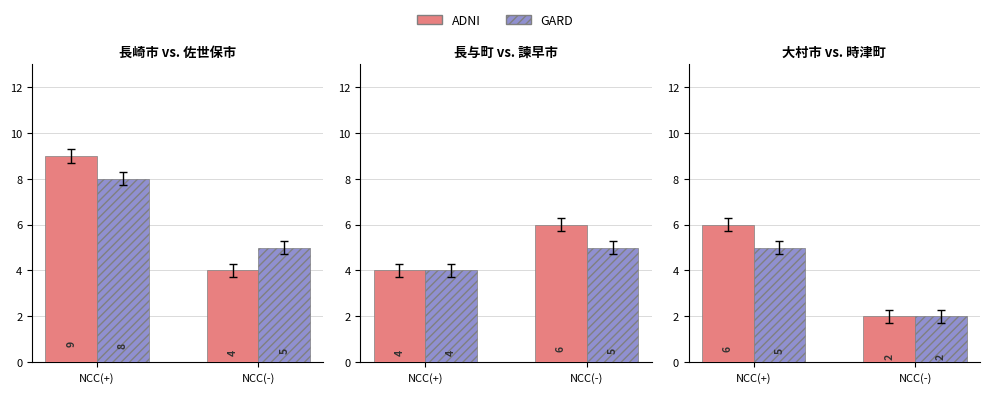

List the series in order of their peak value, lowest first.

GARD, ADNI